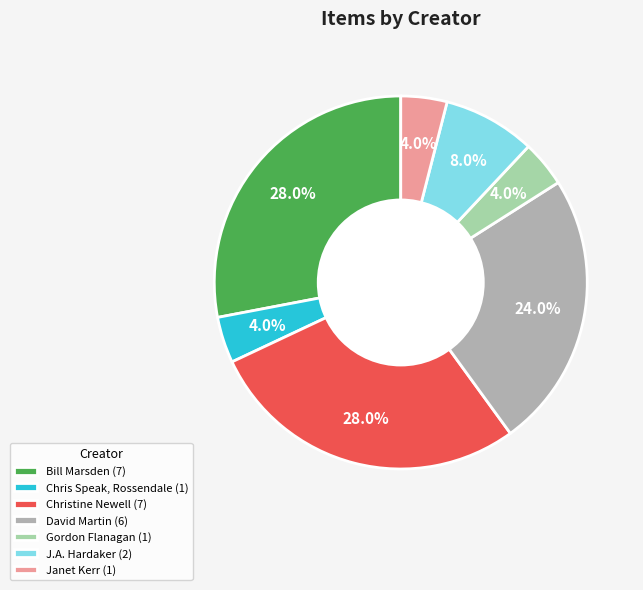

The David Martin slice represents 24% of the pie. True or false?

True